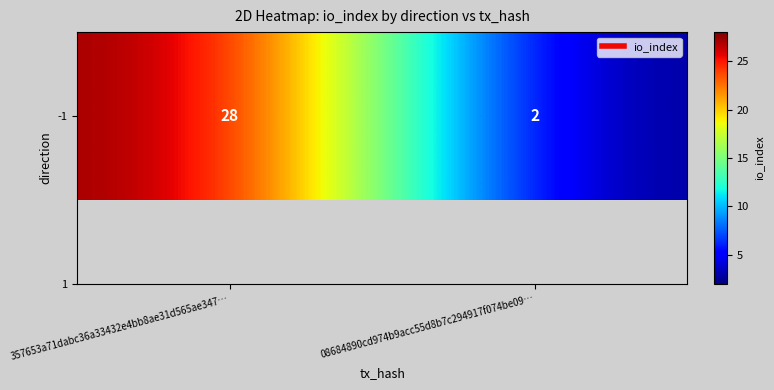

What is the change in value from 357653a71dabc36a33432e4bb8ae31d565ae347… to 08684890cd974b9acc55d8b7c294917f074be09…?

-26